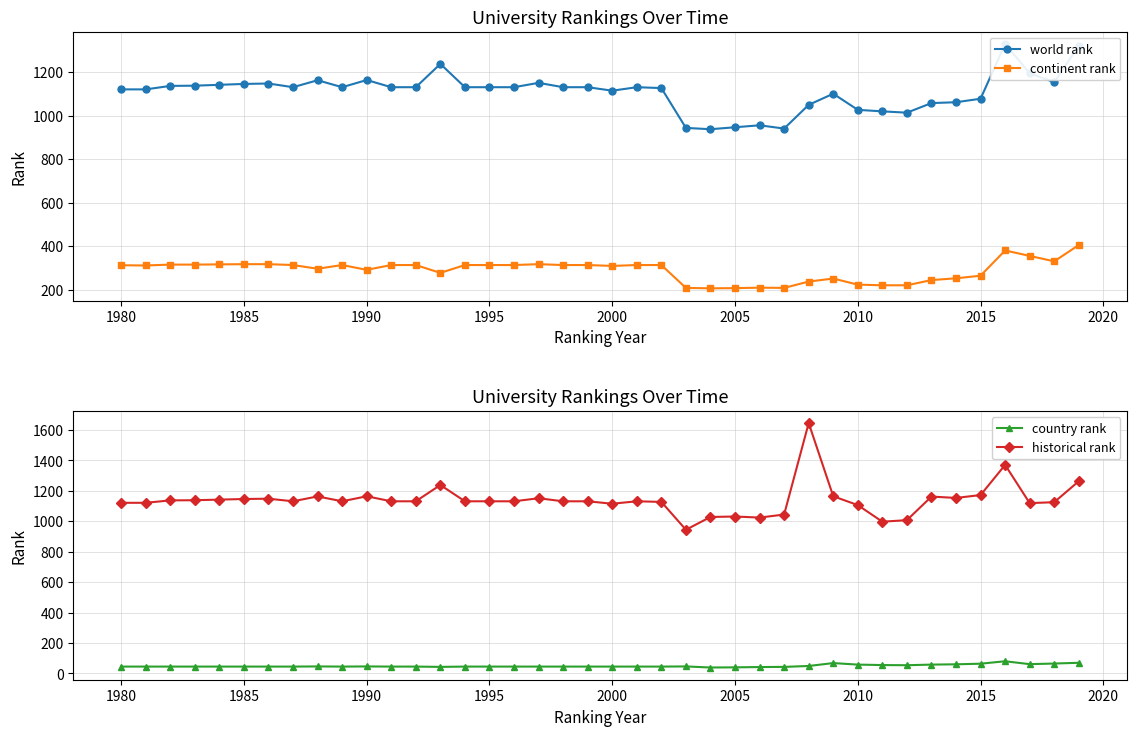

True or false: continent rank has more than 1 points higher than both neighbors.

True